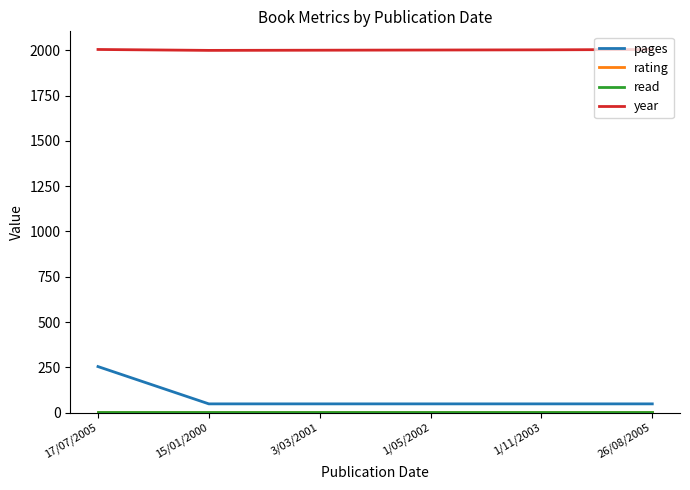

What is the difference between the highest and lowest values at 26/08/2005?

2004